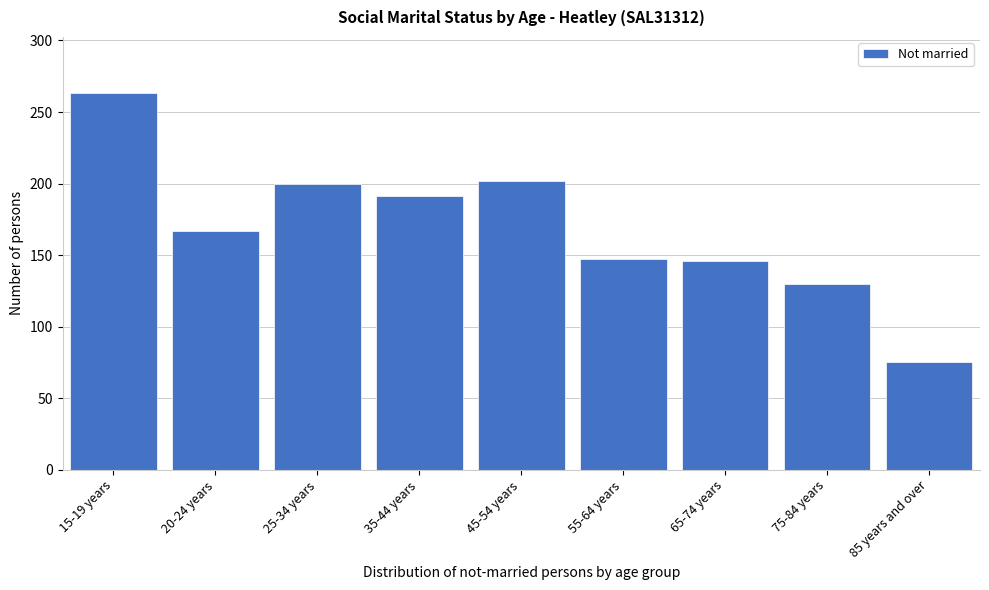

What is the difference between the second highest and second lowest values?

72